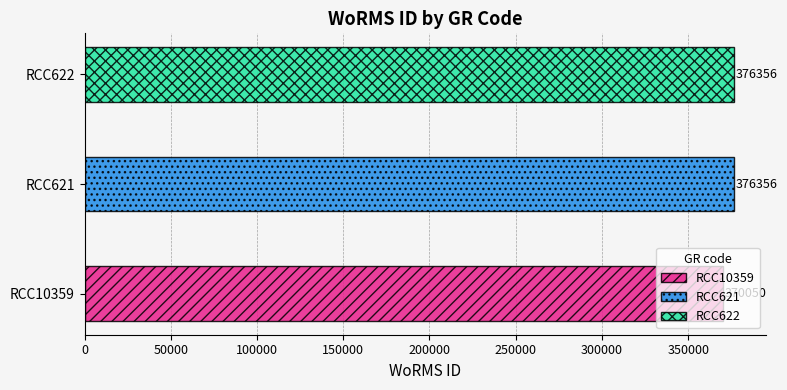

Is it true that the value at RCC10359 is 370050?

True